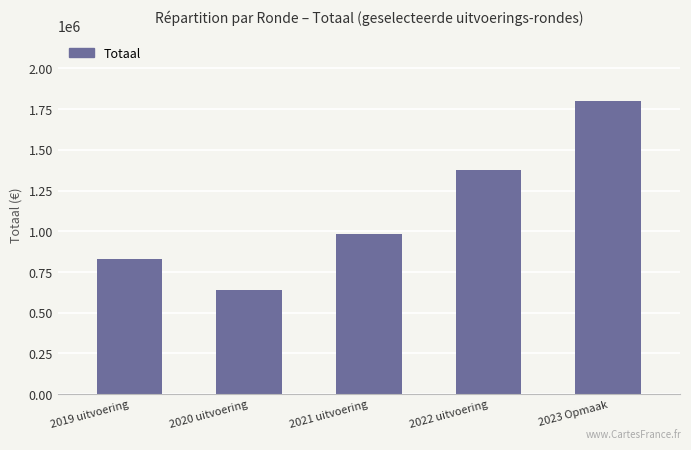

Which has a higher value, 2019 uitvoering or 2020 uitvoering?

2019 uitvoering